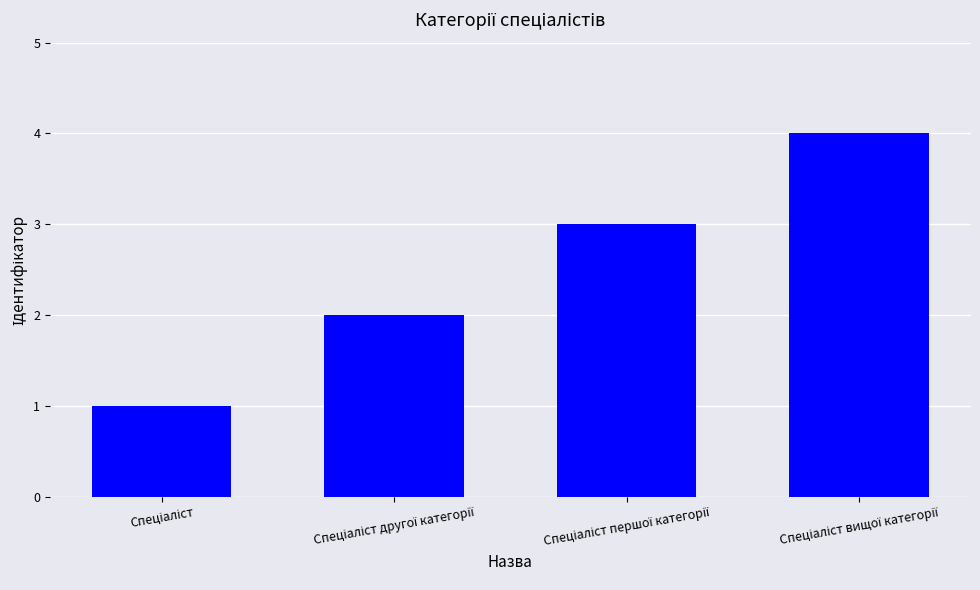

What is the sum of all values?

10